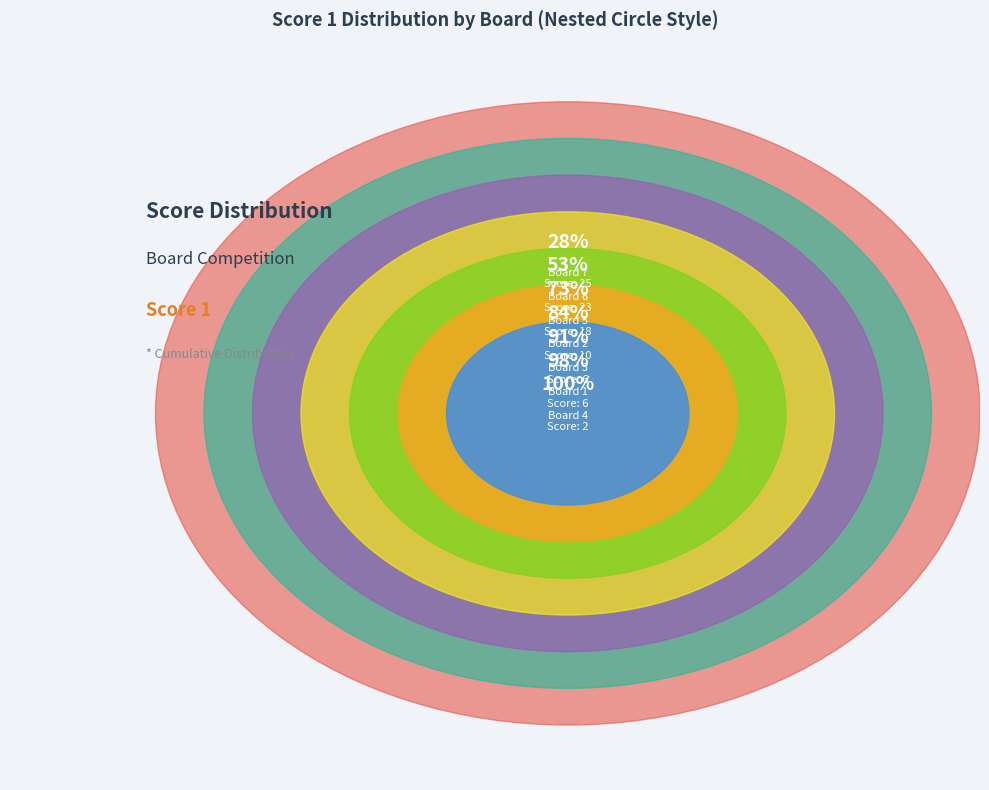

How many slices are in this pie chart?

7